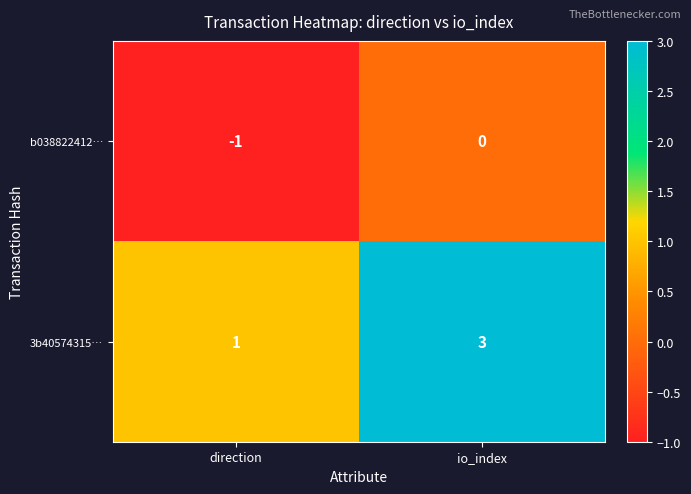

Reading left to right, list all the values displayed in this chart.

b038822412…: -1	0
3b40574315…: 1	3